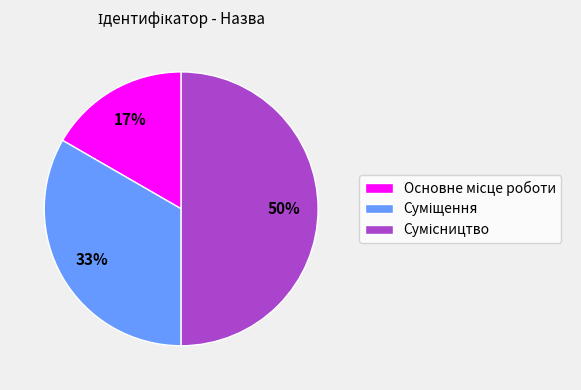

To the nearest percent, what is the difference between the largest and smallest slice percentages?

33%